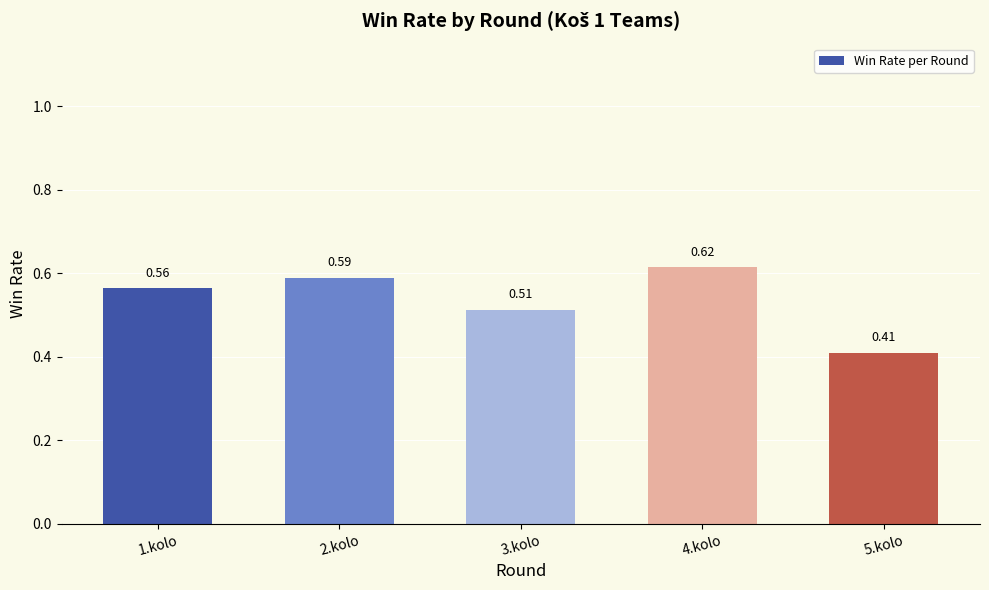

Where is the data nearest to the value 0?

5.kolo